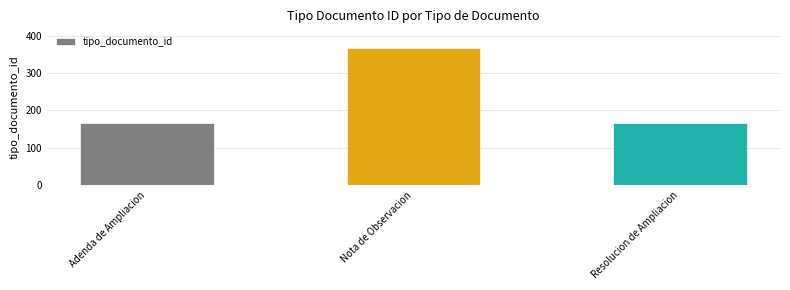

What is the value of the 1st bar from the left?

166